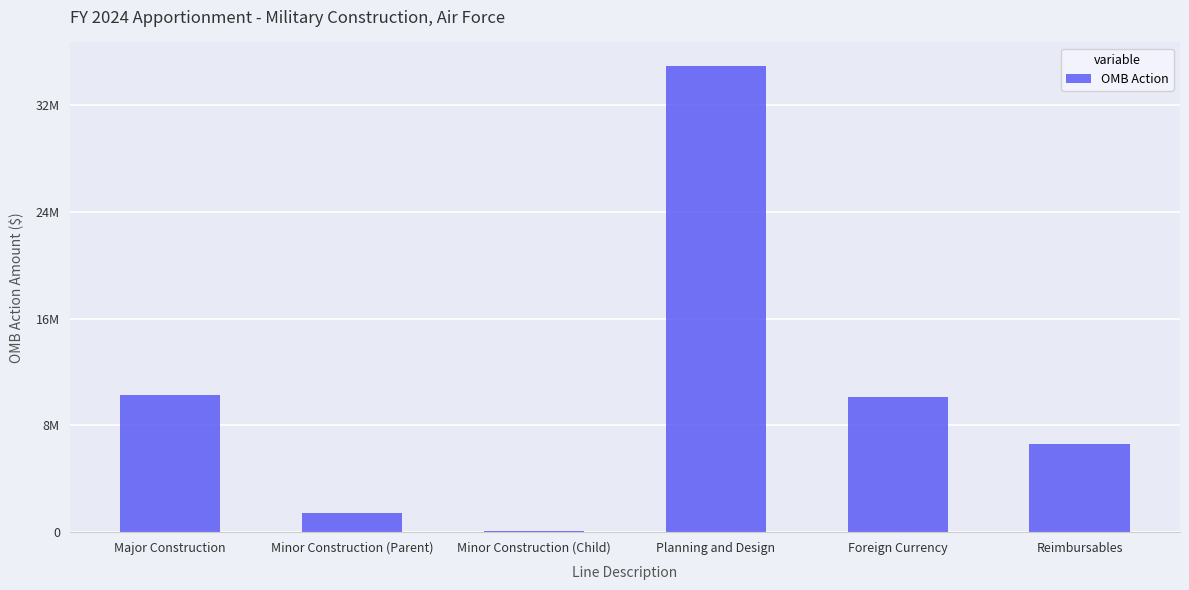

Reading right to left, list all the values displayed in this chart.

Reimbursables=6600000	Foreign Currency=10124725	Planning and Design=34979322	Minor Construction (Child)=102463	Minor Construction (Parent)=1426812	Major Construction=10256944